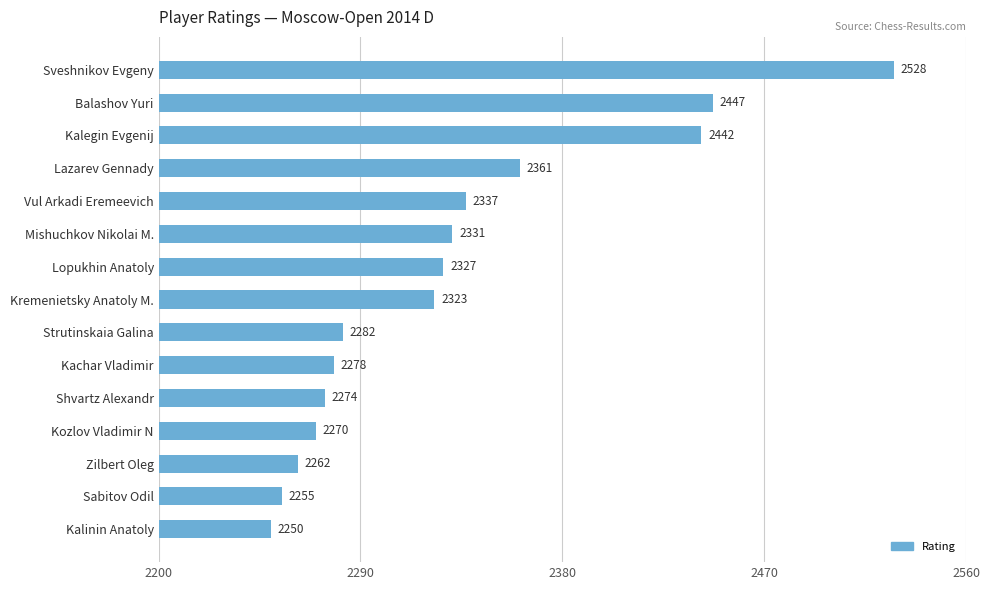

List the labels in order of value, smallest first.

Kalinin Anatoly, Sabitov Odil, Zilbert Oleg, Kozlov Vladimir N, Shvartz Alexandr, Kachar Vladimir, Strutinskaia Galina, Kremenietsky Anatoly M., Lopukhin Anatoly, Mishuchkov Nikolai M., Vul Arkadi Eremeevich, Lazarev Gennady, Kalegin Evgenij, Balashov Yuri, Sveshnikov Evgeny